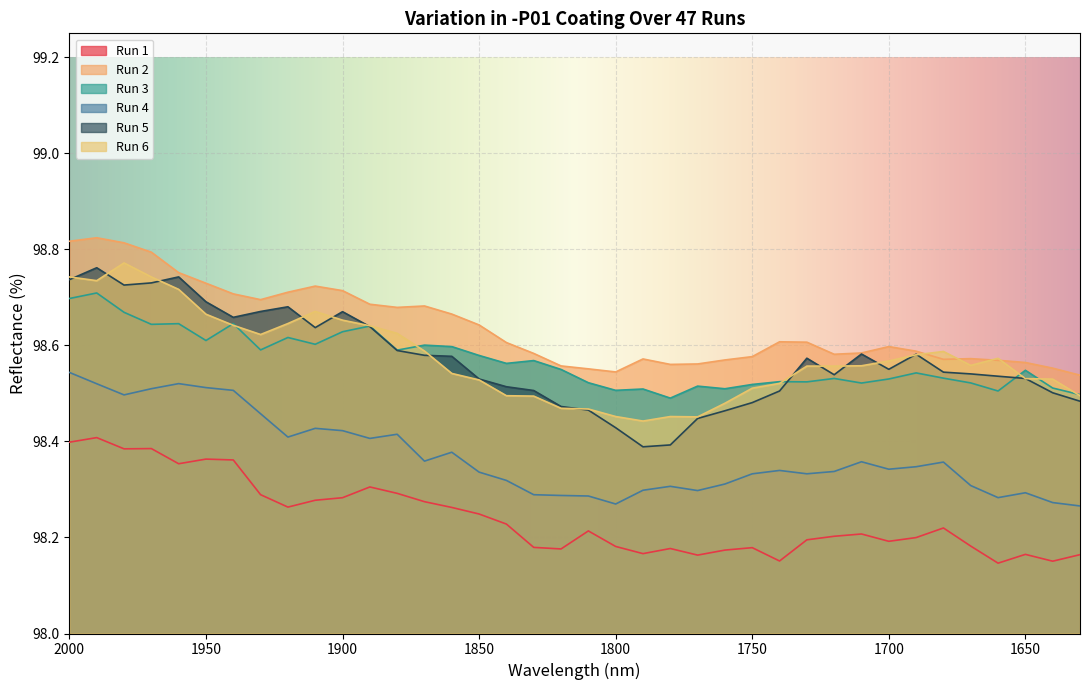

Between 1730 and 1800, which is larger?

1730